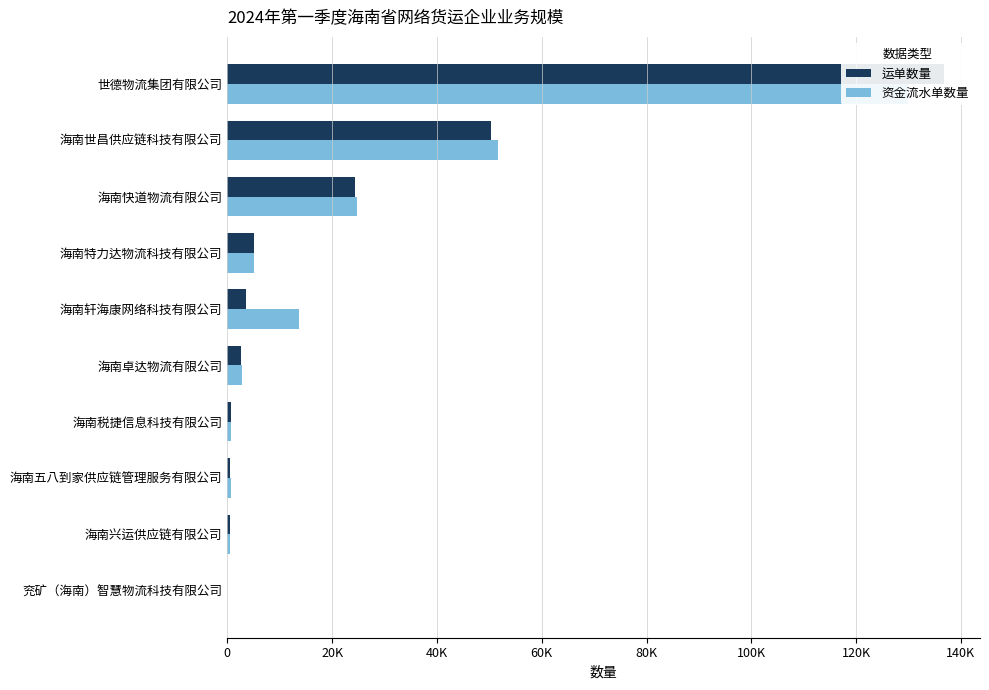

What is the minimum value shown in the chart?

6